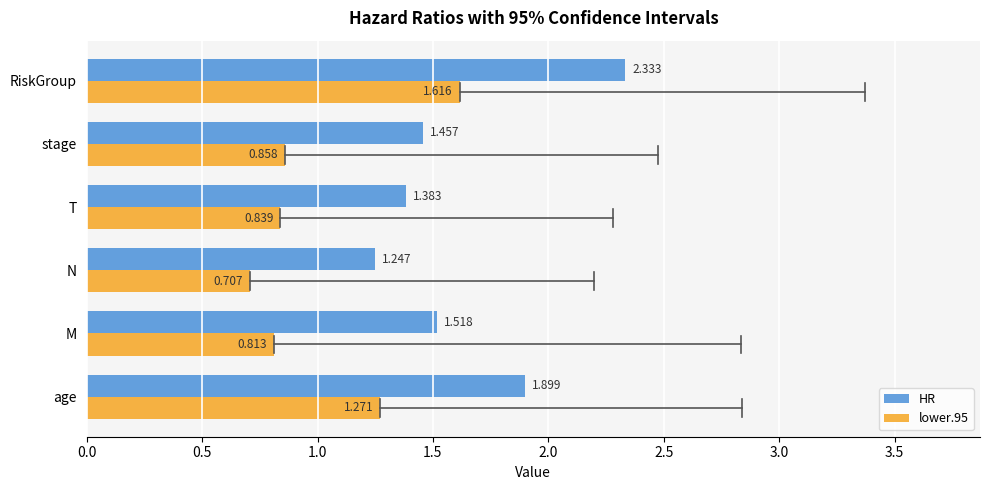

At which label does HR reach its minimum?

N